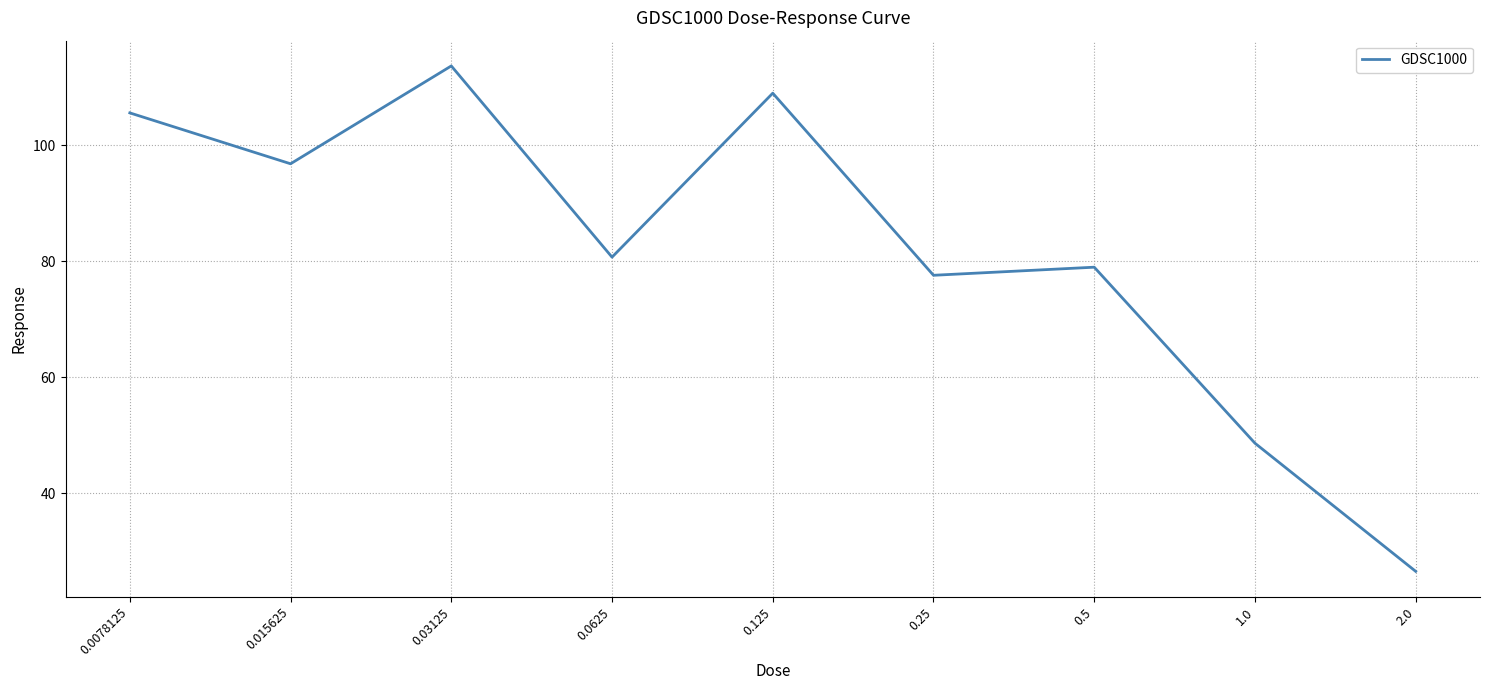

What is the approximate value at 0.015625?

96.8